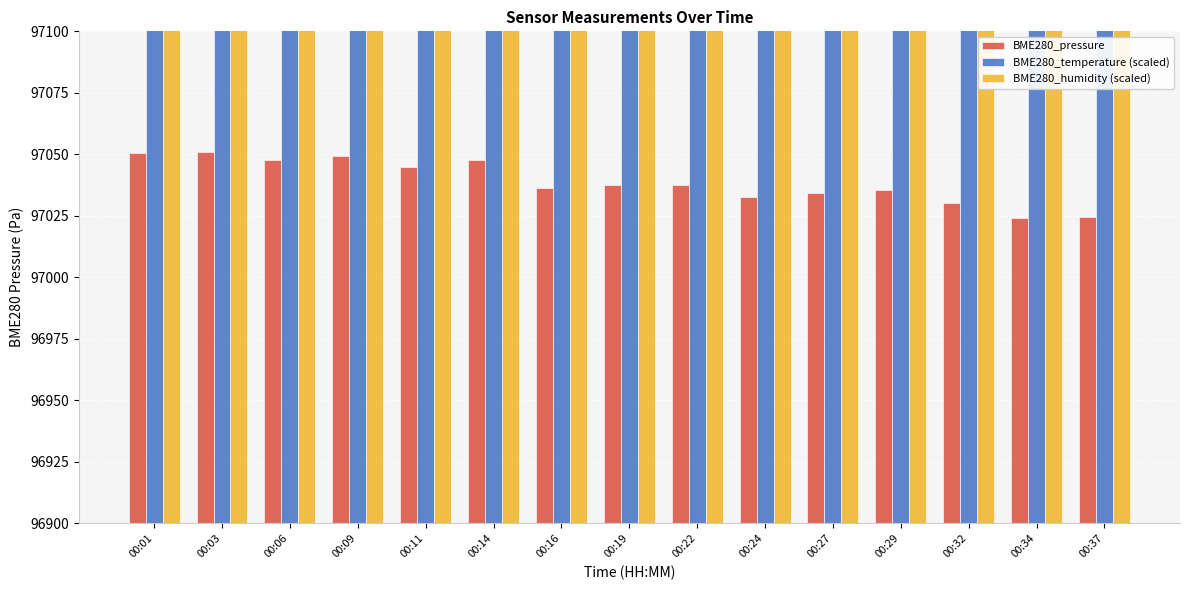

Which category has the lowest value in the BME280_humidity (scaled) series?

00:01